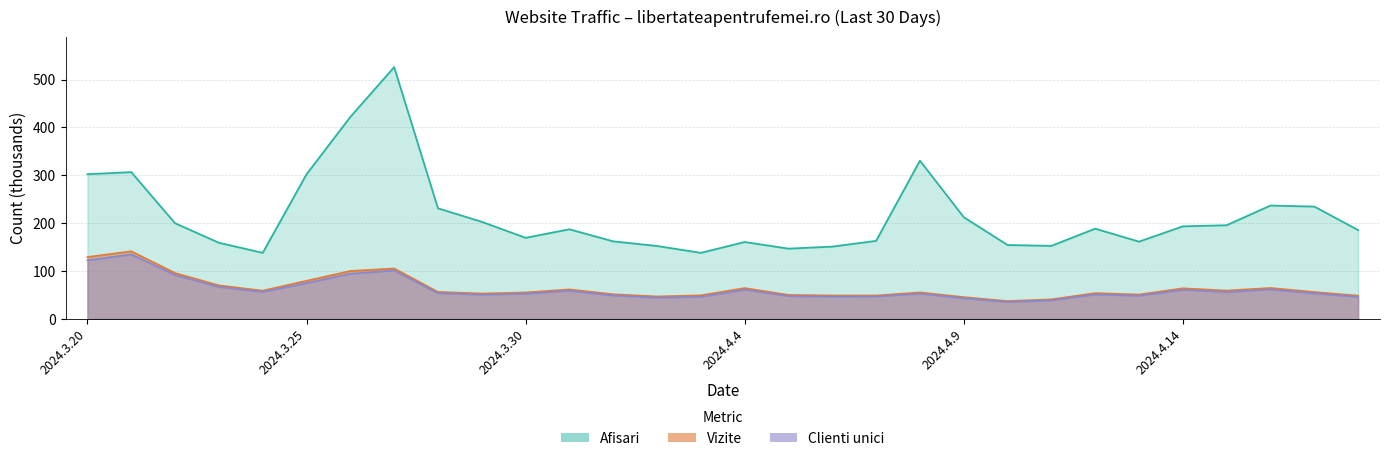

What is the label of the 23rd point from the left?

2024.4.11